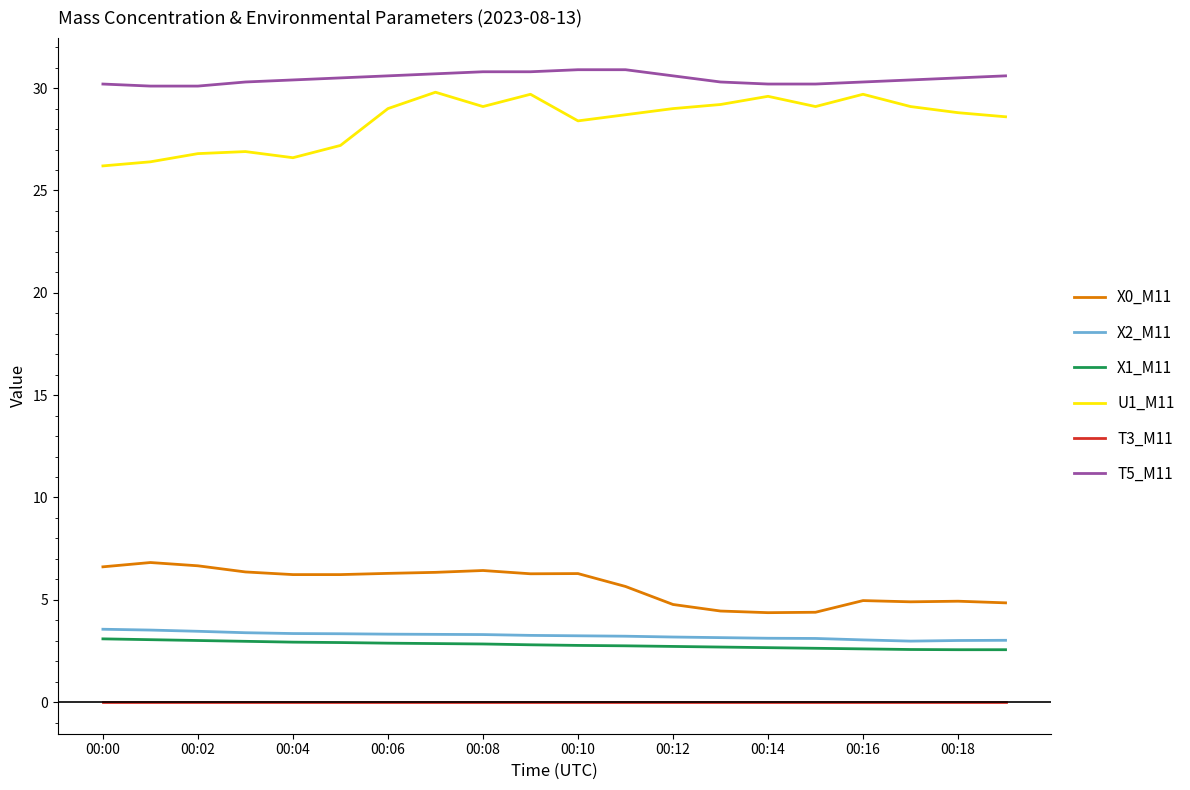

Which series has the largest range (max minus min)?

U1_M11